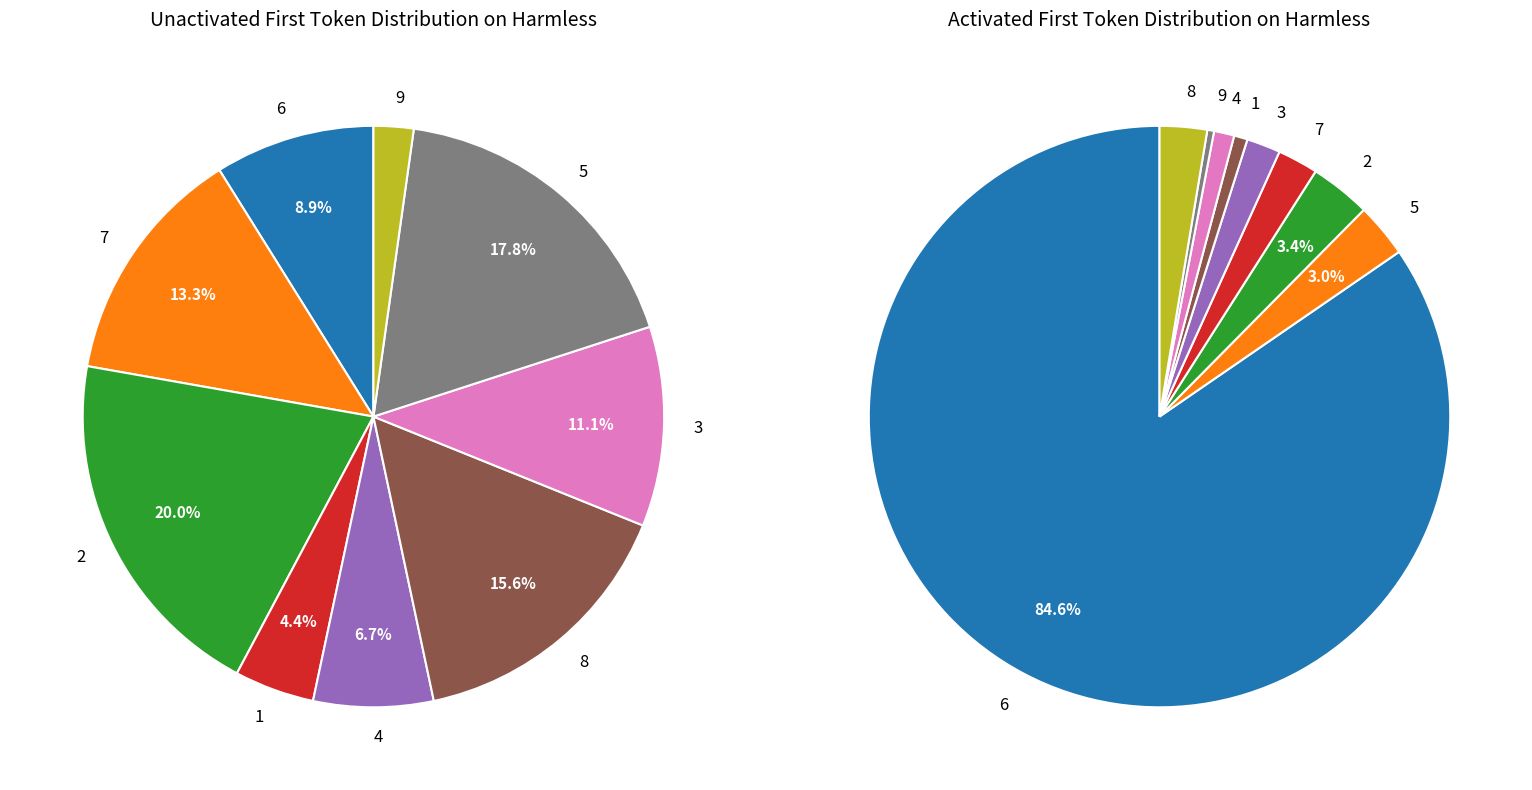

True or false: 1 accounts for 4% of the total.

True